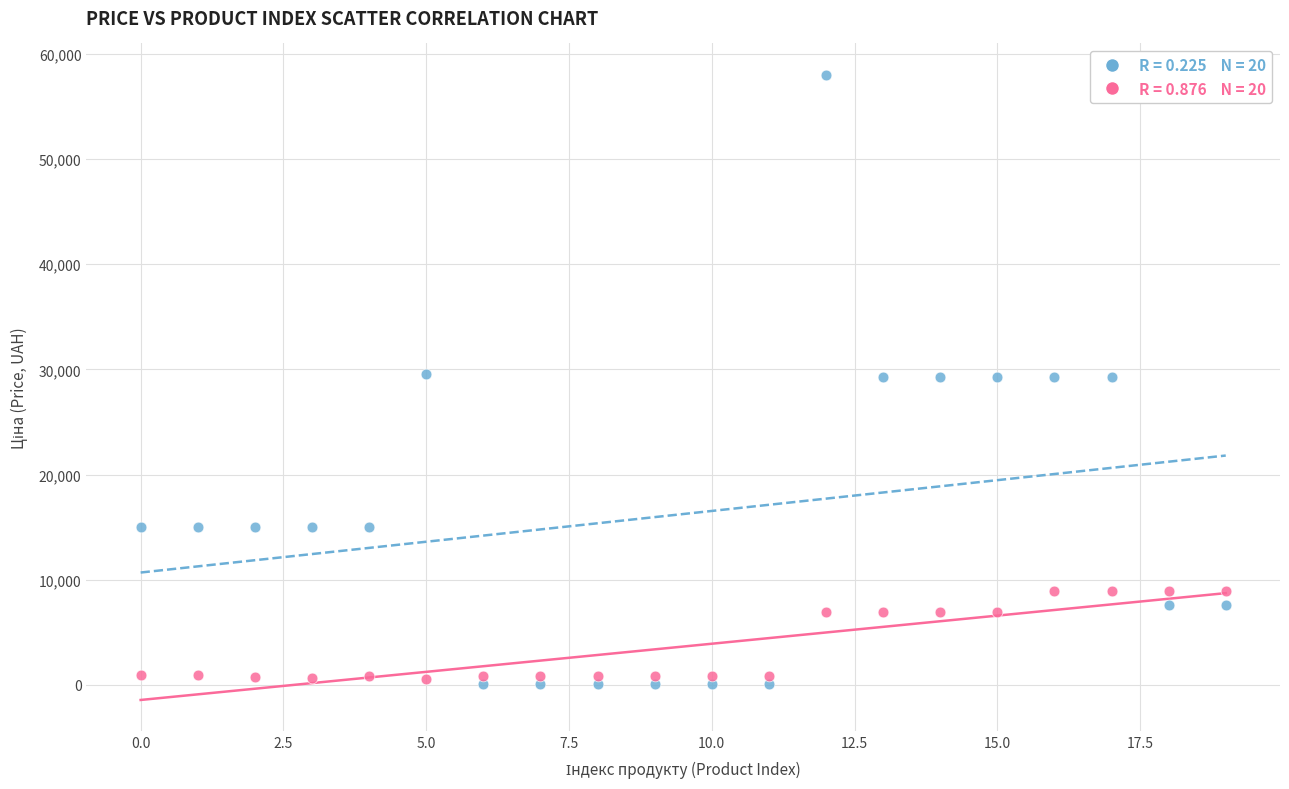

Across all data points, what is the range of Y values (max minus min)?

57980.4